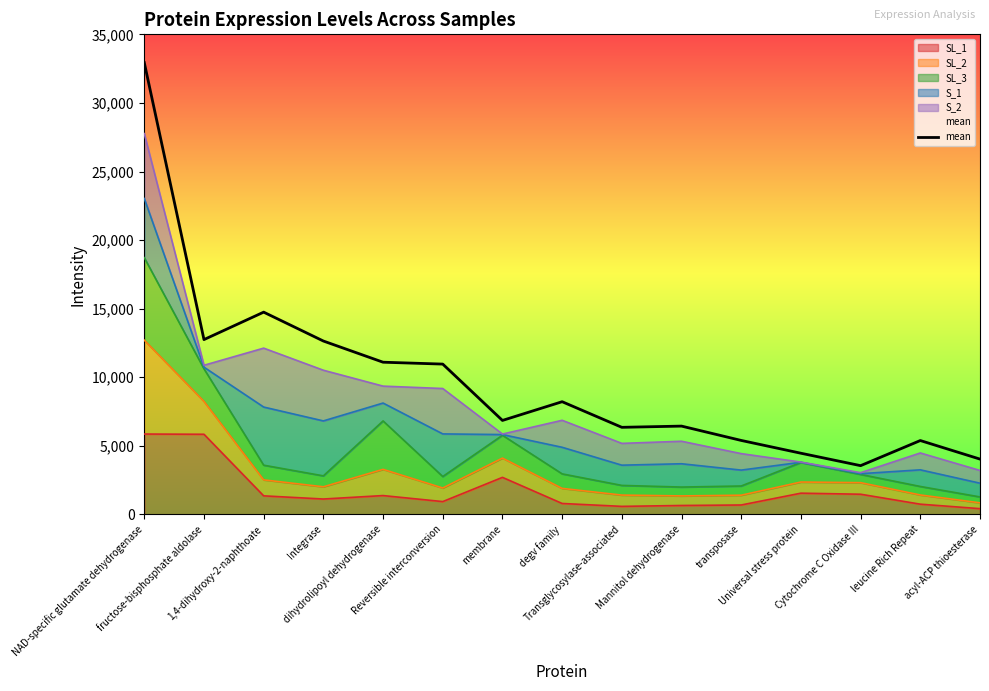

Is it true that the value at Integrase is 12641.9?

True